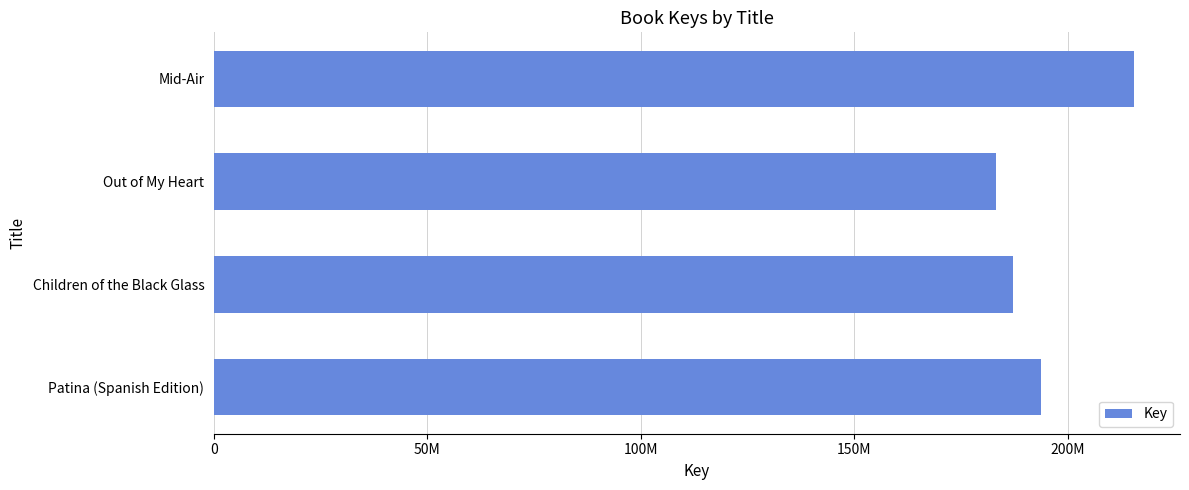

What is the minimum value shown in the chart?

183212020